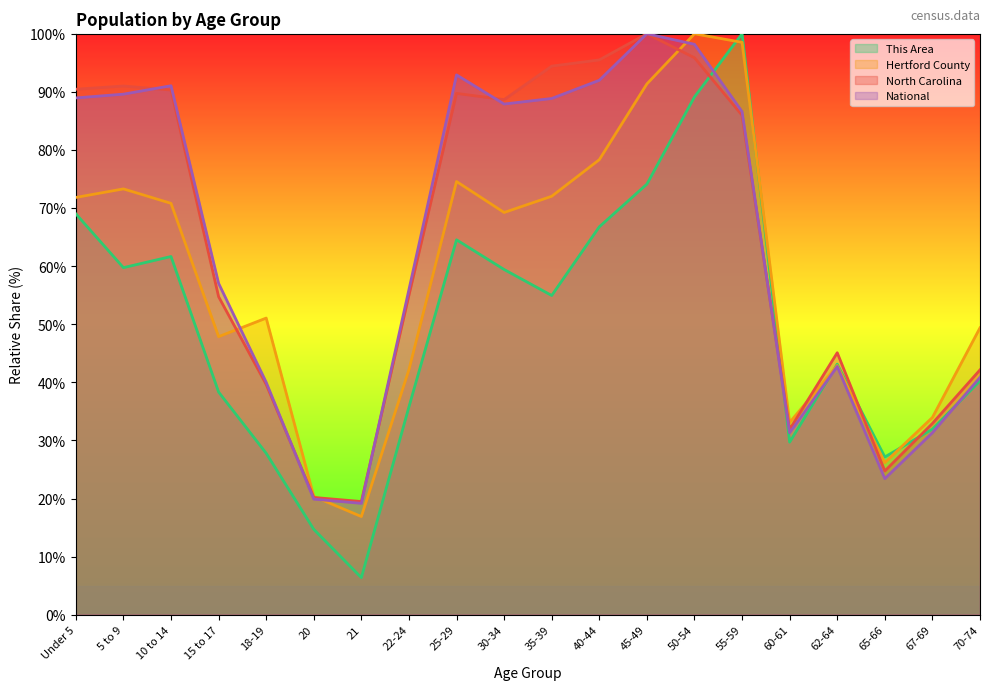

What position from the right is Under 5?

20